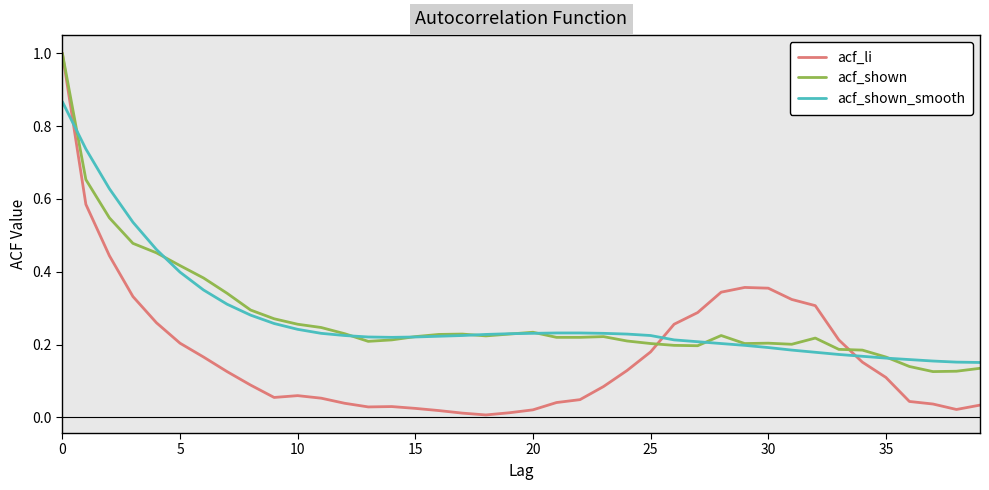

Which series has the widest spread of values?

acf_li